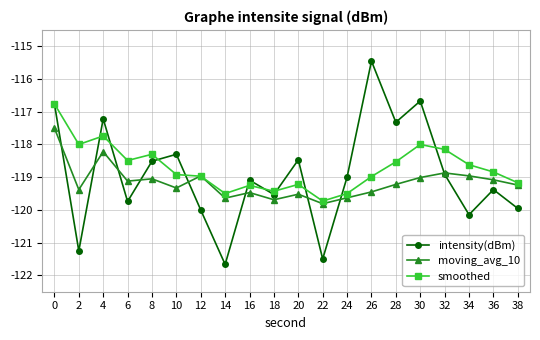

What is the difference between the moving_avg_10 values at 20 and 12?

0.6